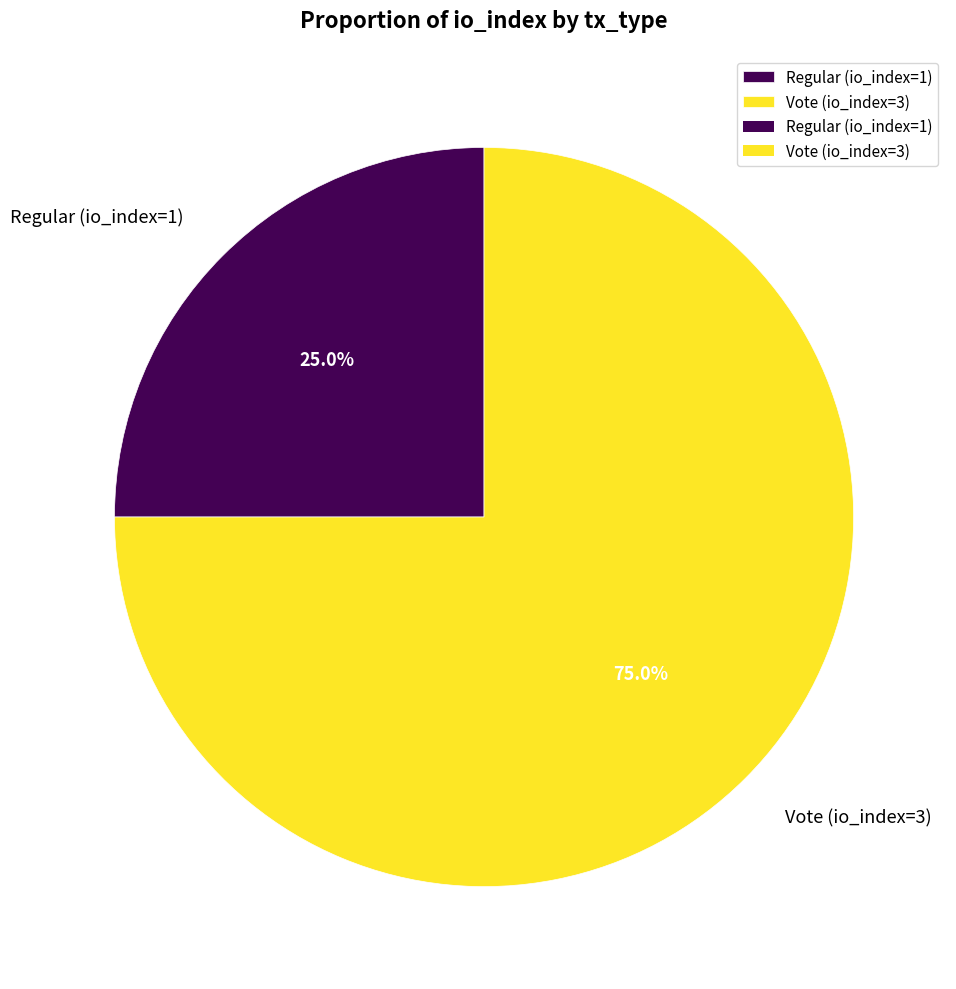

Rank the categories by value from highest to lowest.

Vote (io_index=3), Regular (io_index=1)